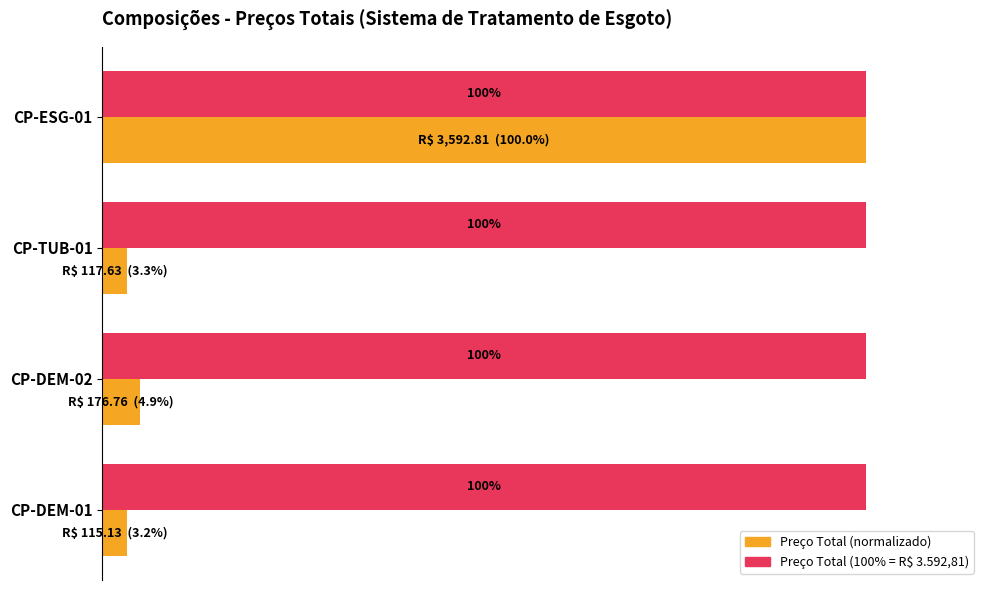

At which category is the sum across all series the highest?

CP-ESG-01